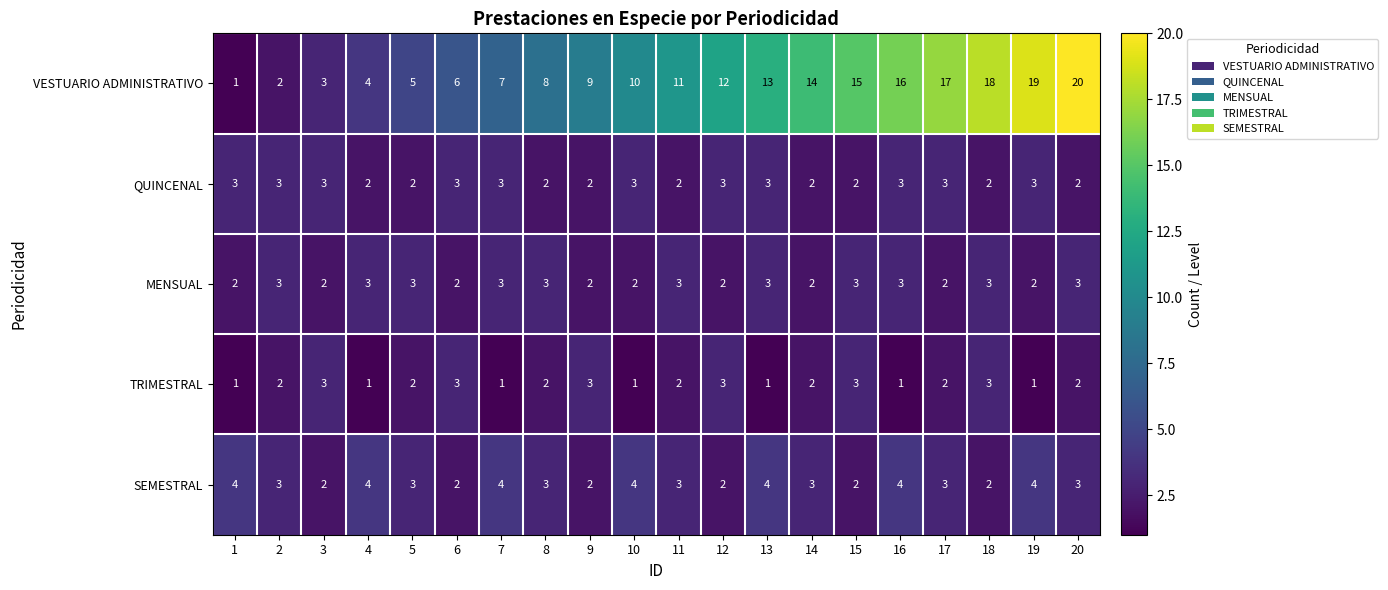

At which category does the chart reach its peak across all series?

20